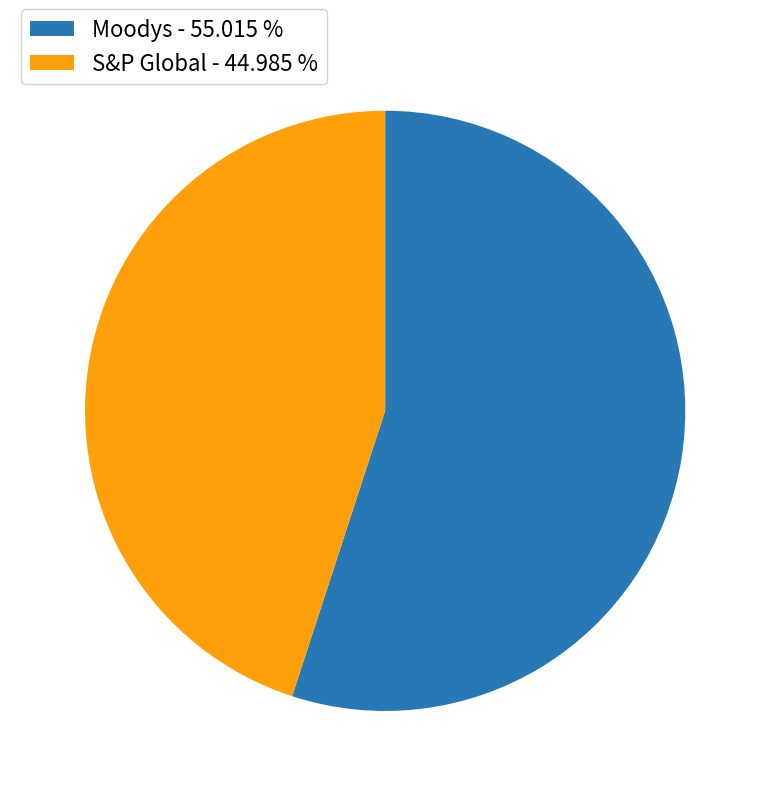

Do Moodys - 55.015 % and S&P Global - 44.985 % together represent more than half of the pie?

Yes